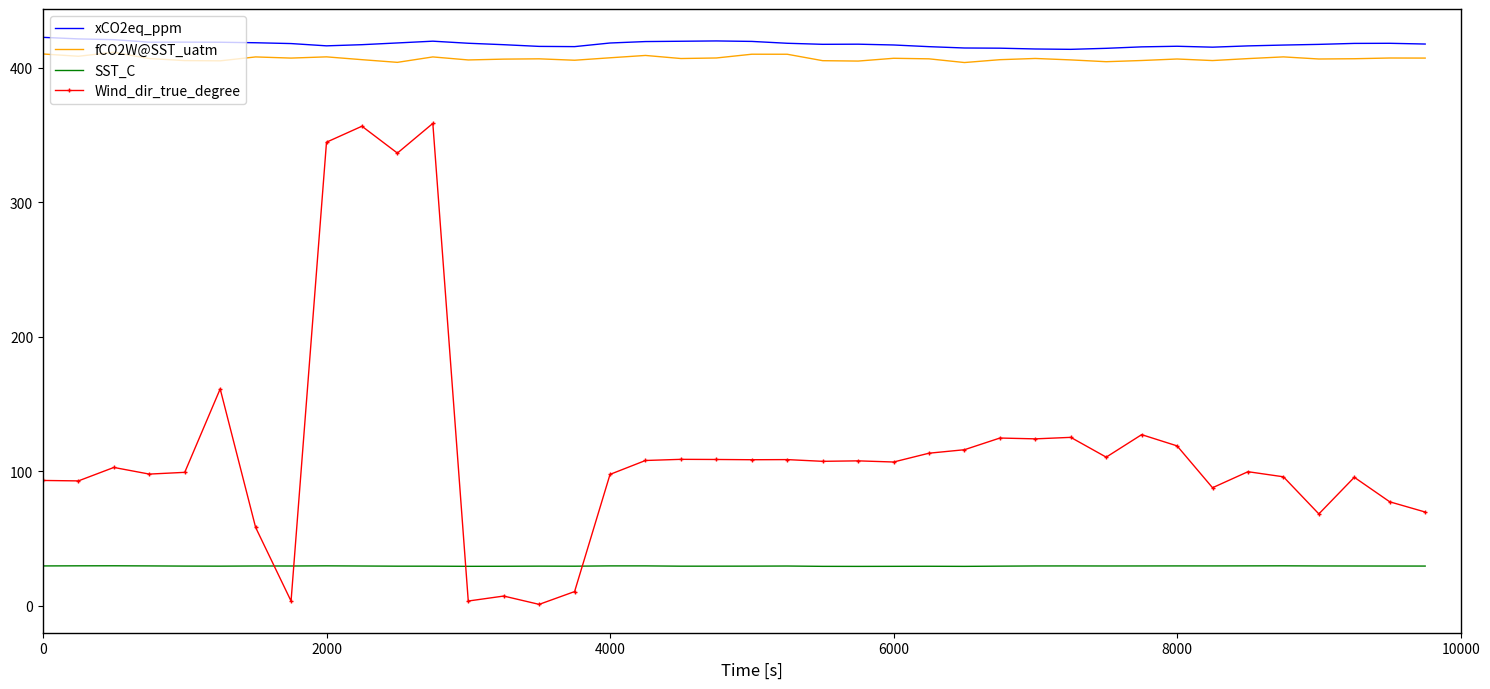

True or false: fCO2W@SST_uatm and SST_C cross at least once.

False